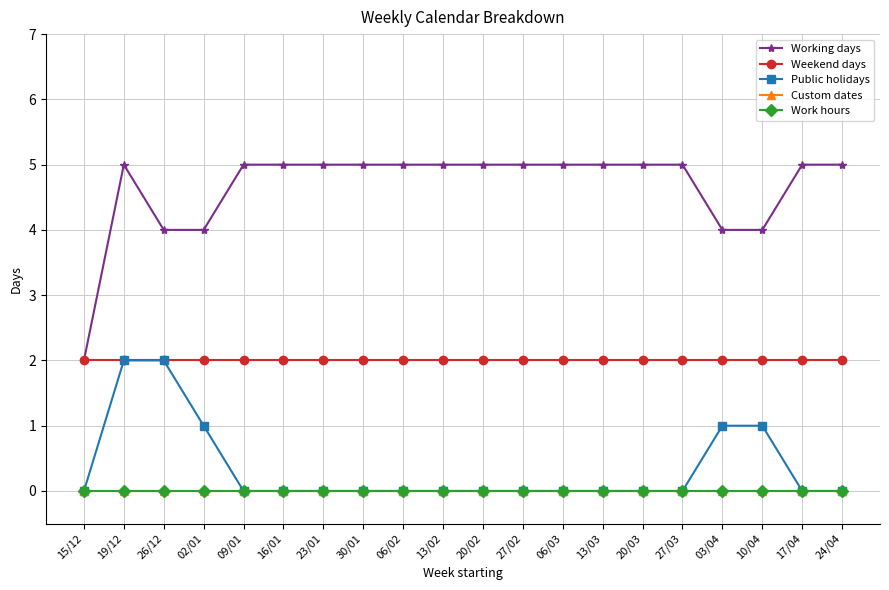

Between 20/02 and 06/02, which is larger?

20/02